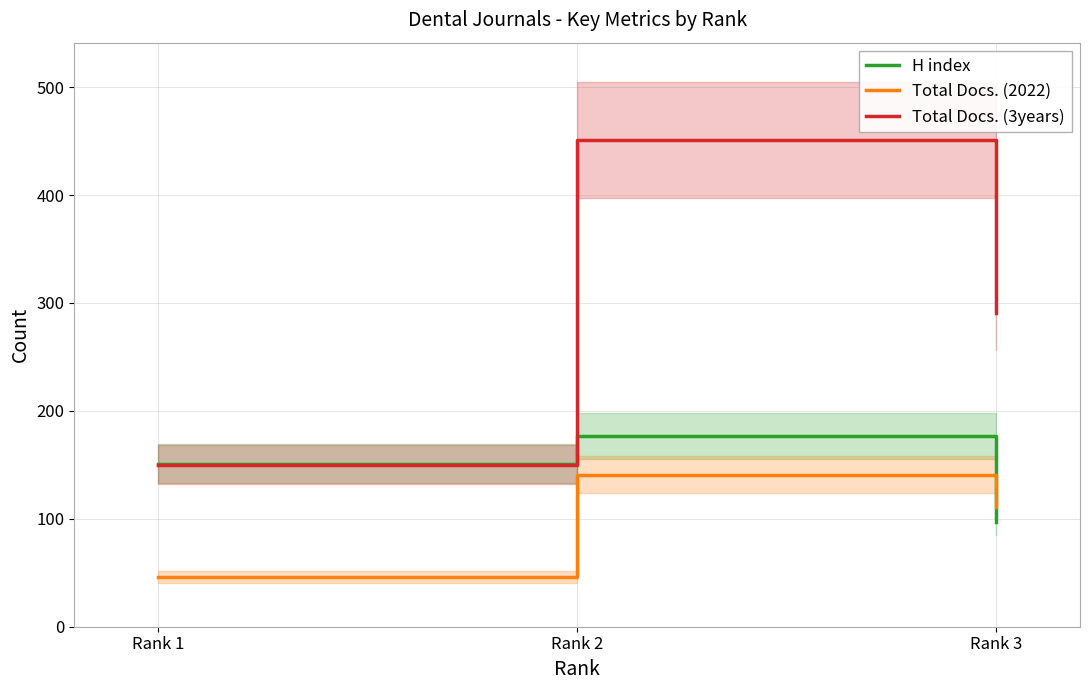

What is the value of the Total Docs. (3years) point at the 1st from the left?

150